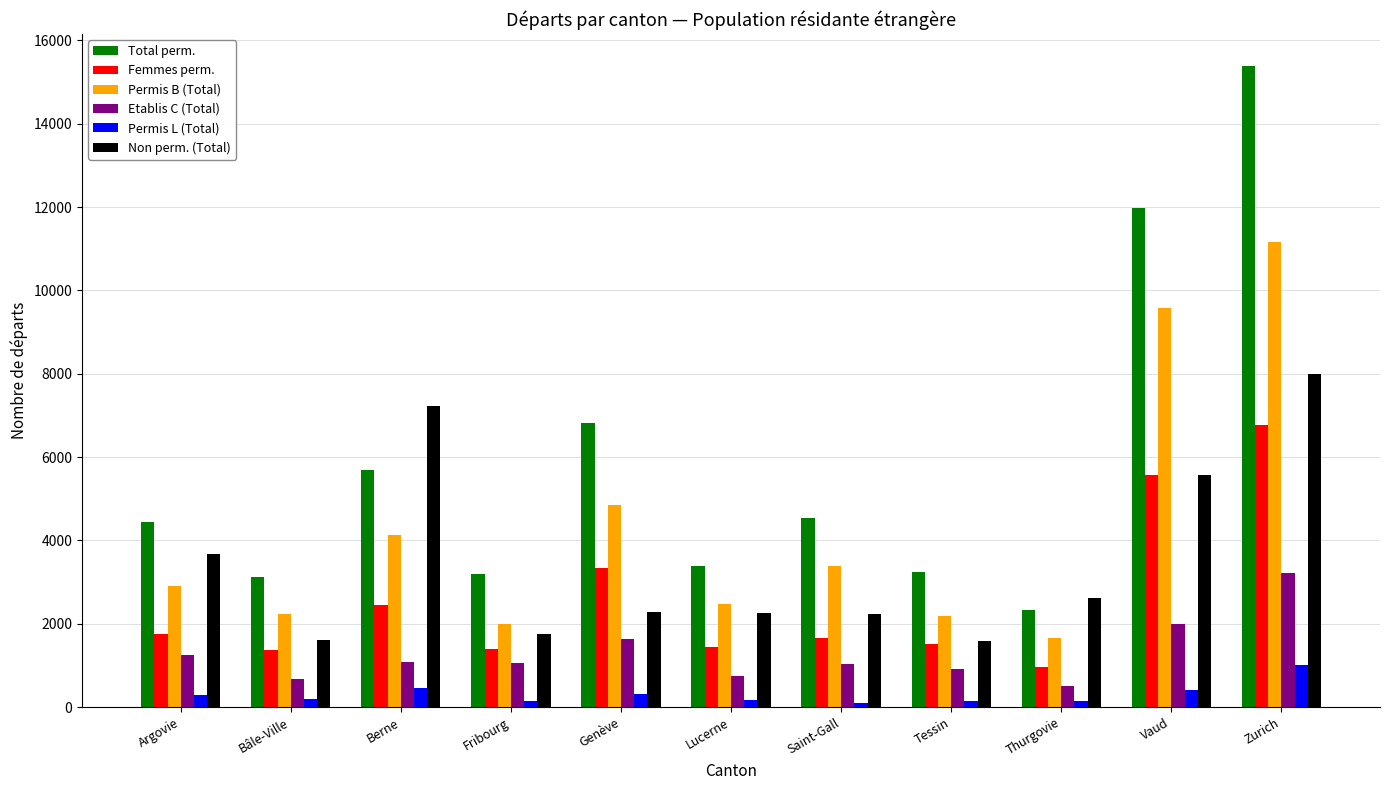

Which category has the highest value across all series?

Zurich